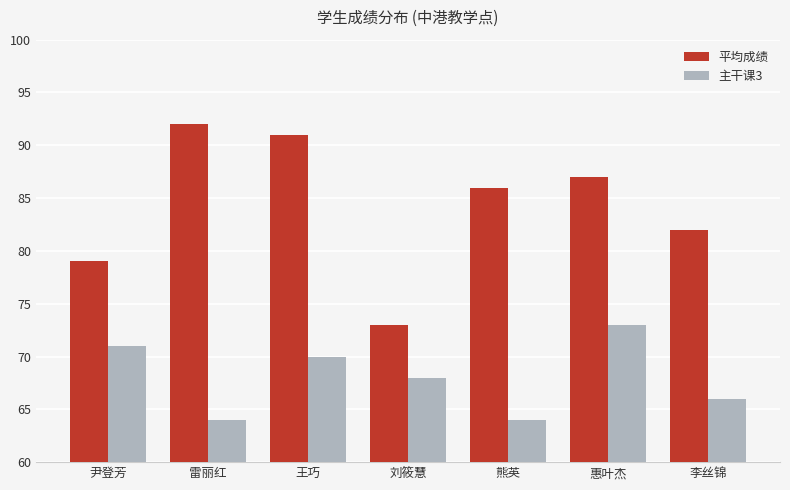

What are all the series names shown in the legend?

平均成绩, 主干课3